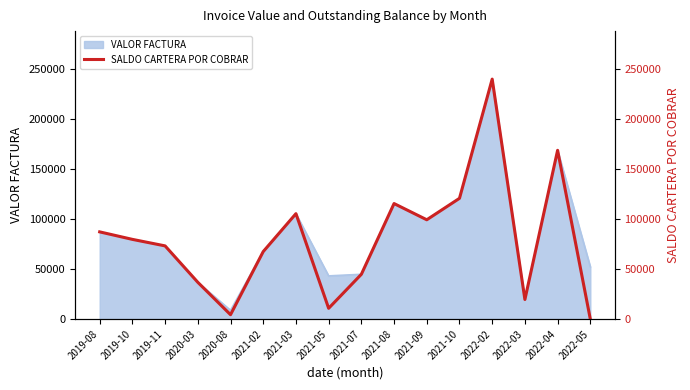

Does the chart have visible grid lines?

No